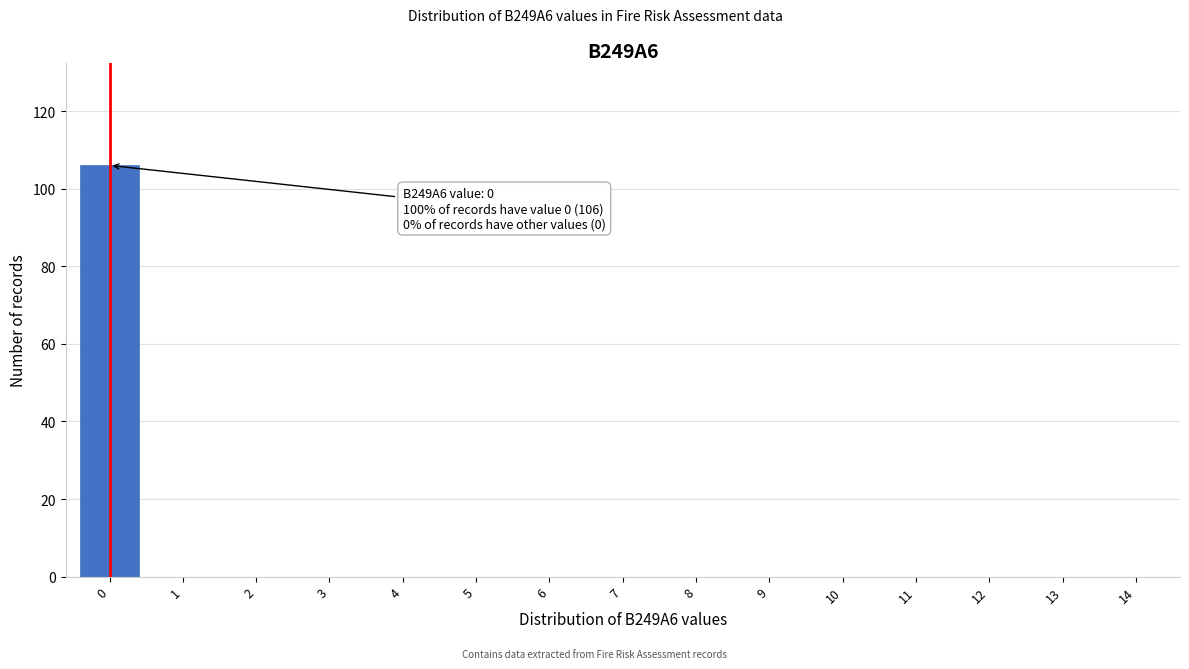

Reading right to left, extract all data points from this chart.

14=0	13=0	12=0	11=0	10=0	9=0	8=0	7=0	6=0	5=0	4=0	3=0	2=0	1=0	0=106